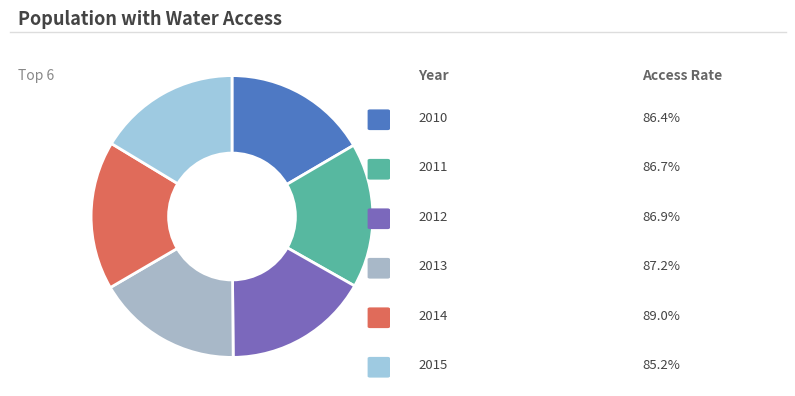

How many slices are in this pie chart?

6